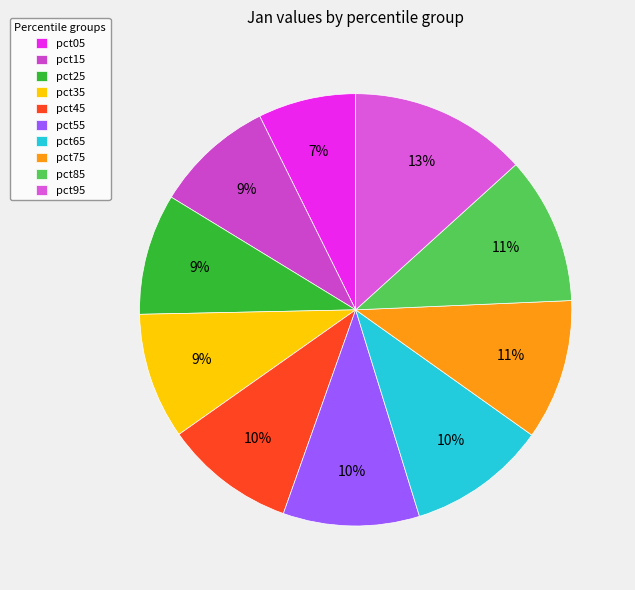

What percentage is the pct45 slice, to the nearest percent?

10%